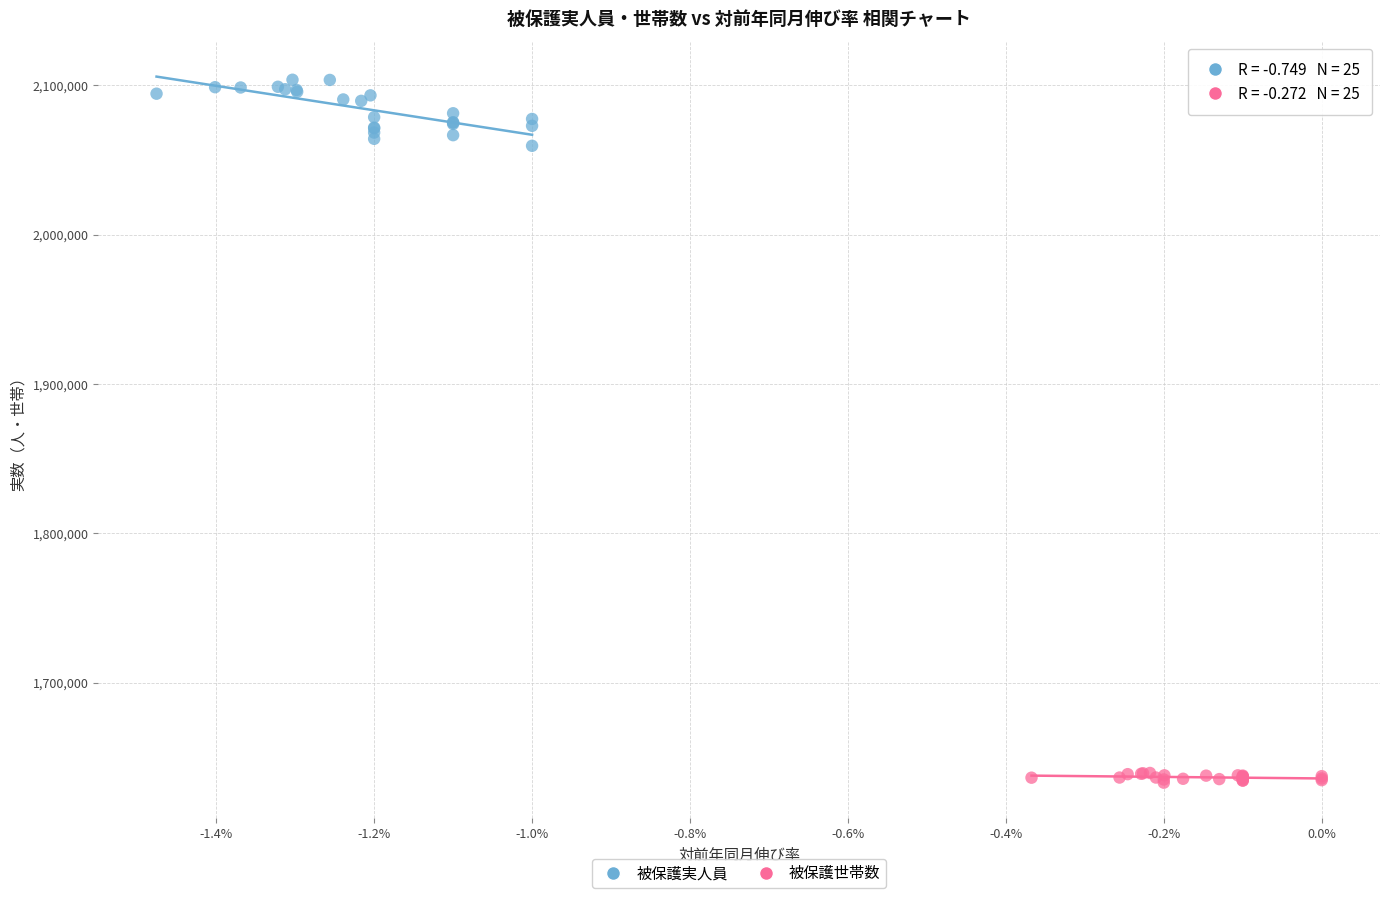

Which series reaches the maximum Y coordinate?

被保護実人員